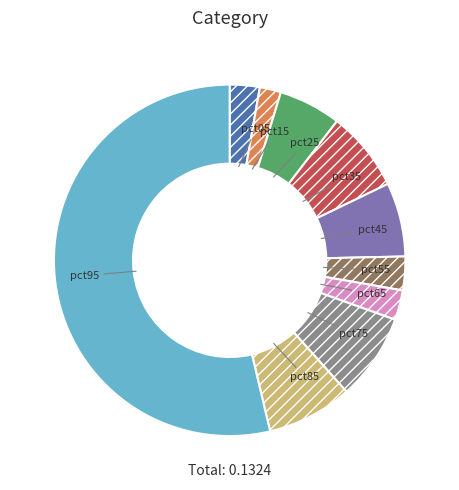

Is the sum of pct15 and pct85 greater than half?

No